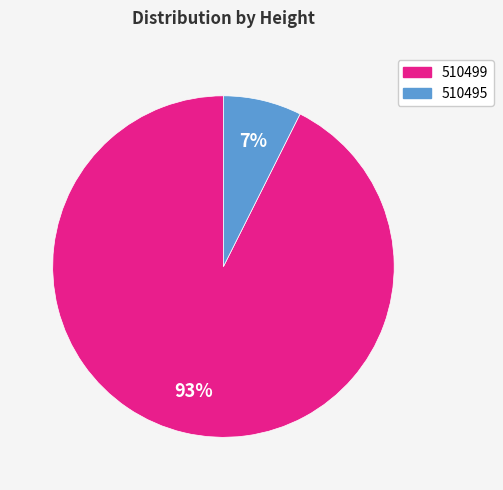

Between 510495 and 510499, which is larger?

510499